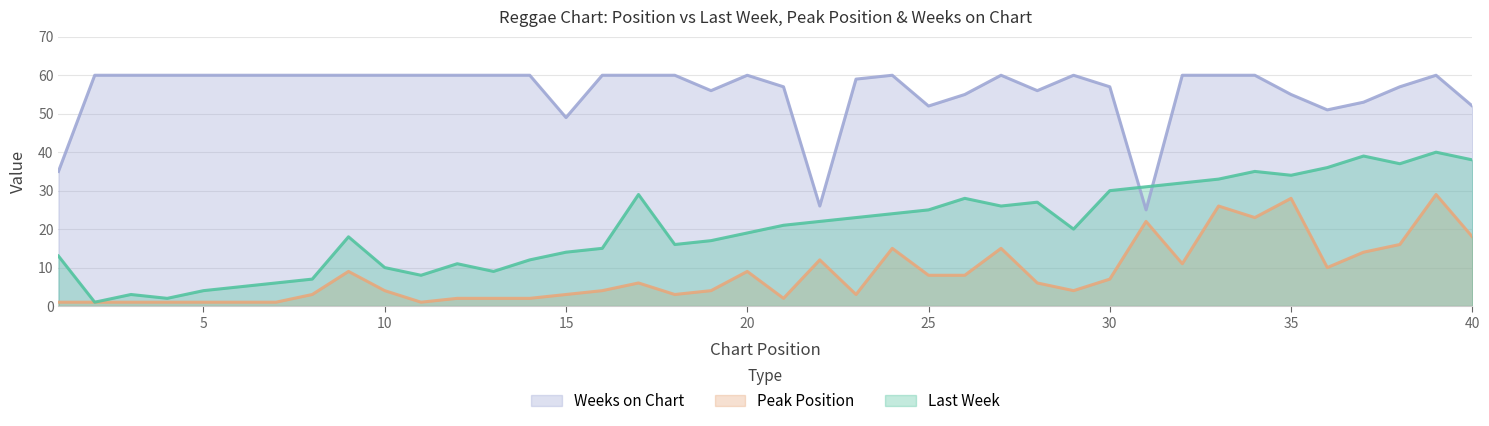

Between 19 and 38, which series saw the biggest shift?

Last Week